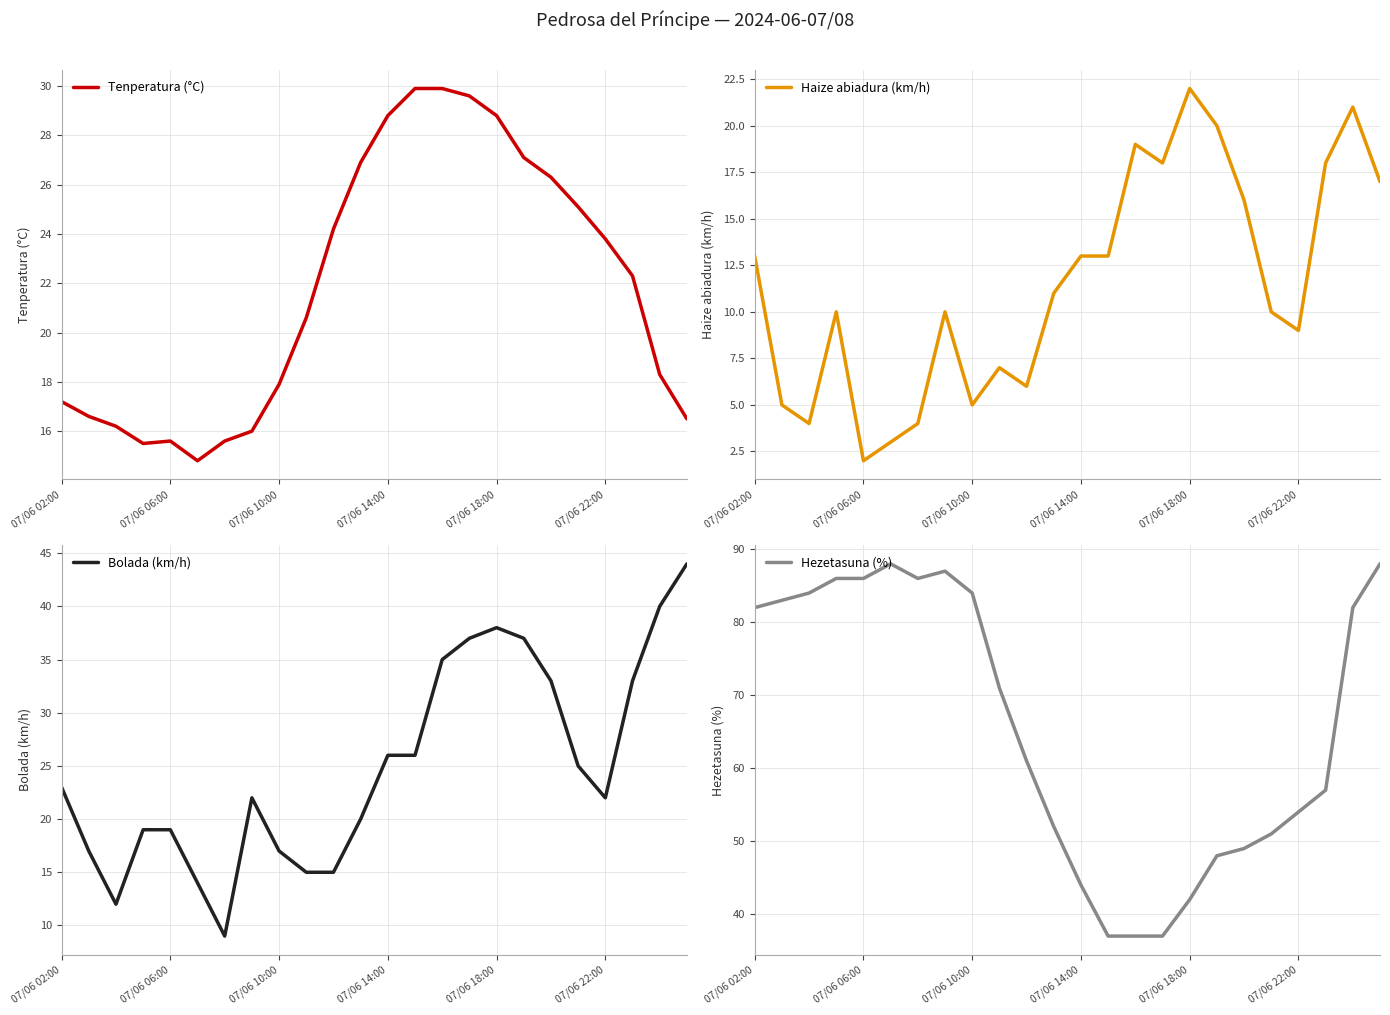

Which has a higher value, 13 or 10?

13